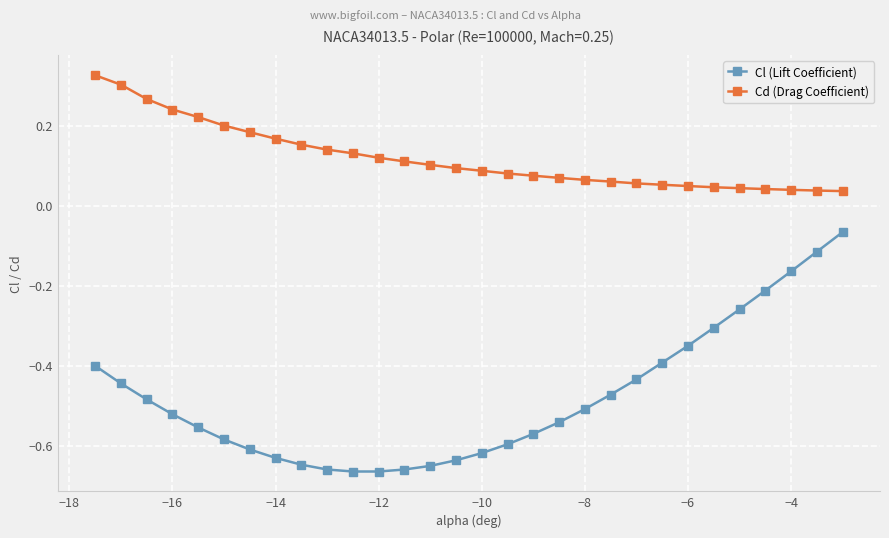

At how many categories does at least one series exceed 0?

30